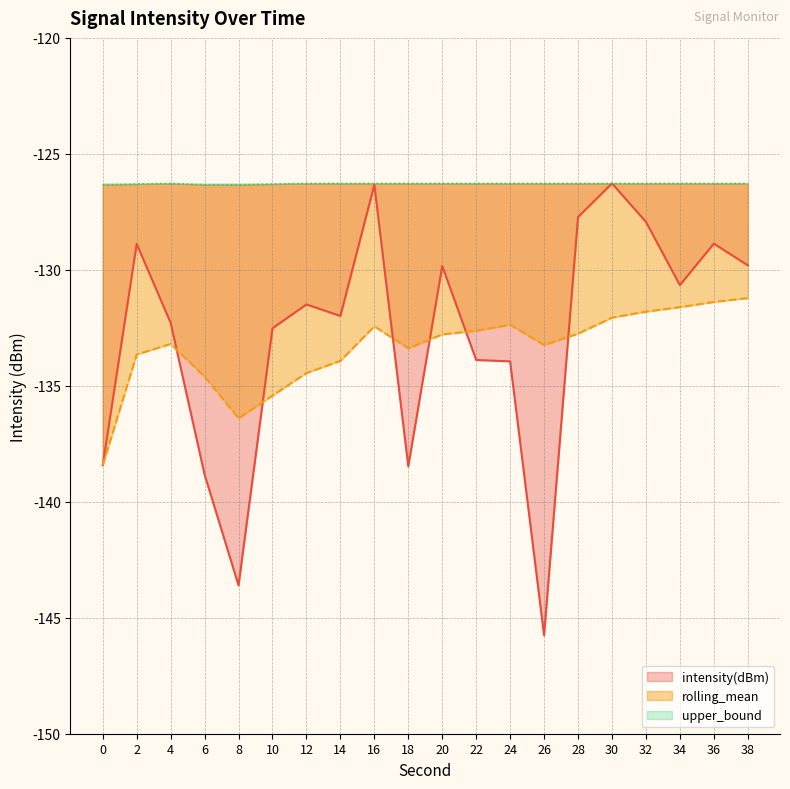

Reading left to right, what are all the values shown in this chart?

intensity(dBm): -138.4	-128.9	-132.3	-138.8	-143.6	-132.5	-131.5	-132.0	-126.3	-138.5	-129.8	-133.9	-133.9	-145.8	-127.7	-126.3	-127.9	-130.7	-128.9	-129.8
rolling_mean: -138.4	-133.7	-133.2	-134.6	-136.4	-135.4	-134.5	-133.9	-132.4	-133.4	-132.8	-132.6	-132.4	-133.2	-132.8	-132.1	-131.8	-131.6	-131.4	-131.2
upper_bound: -126.3	-126.3	-126.3	-126.3	-126.3	-126.3	-126.3	-126.3	-126.3	-126.3	-126.3	-126.3	-126.3	-126.3	-126.3	-126.3	-126.3	-126.3	-126.3	-126.3